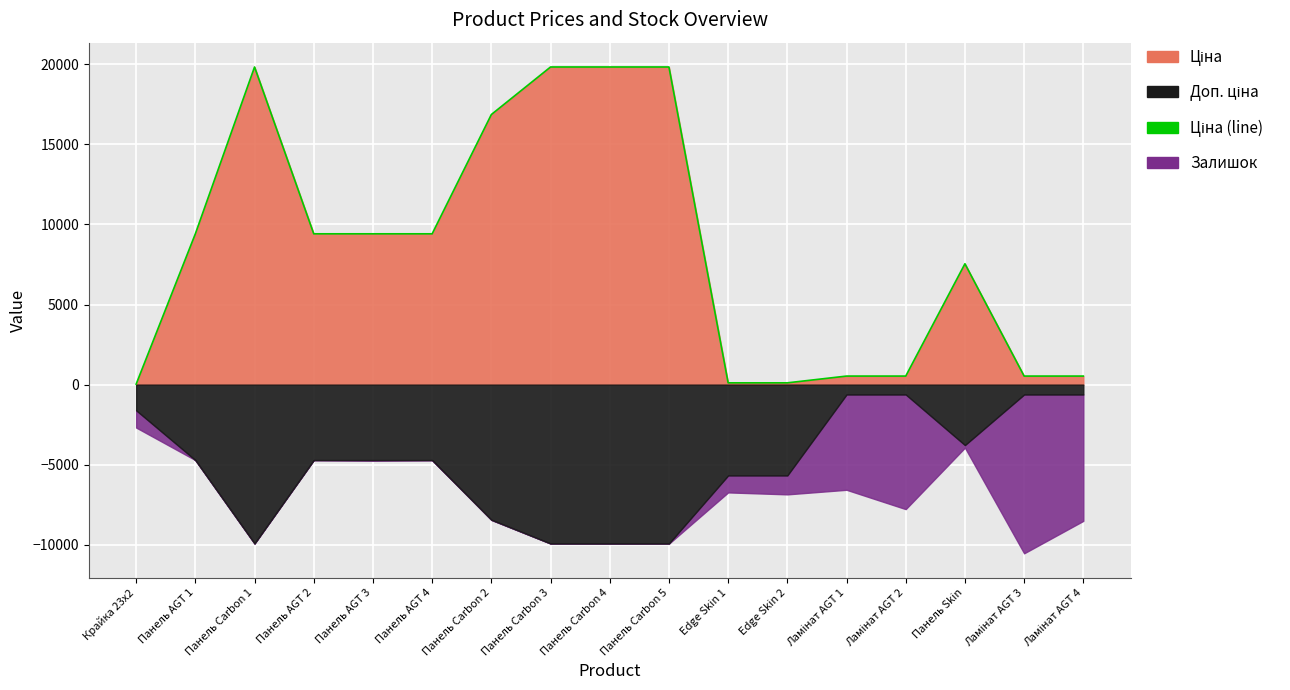

Reading left to right, extract all data points from this chart.

Крайка 23x2=32.0	Панель AGT 1=9416.9	Панель Carbon 1=19831.1	Панель AGT 2=9416.9	Панель AGT 3=9416.9	Панель AGT 4=9416.9	Панель Carbon 2=16863.2	Панель Carbon 3=19831.1	Панель Carbon 4=19831.1	Панель Carbon 5=19831.1	Edge Skin 1=113.3	Edge Skin 2=113.3	Ламінат AGT 1=535.4	Ламінат AGT 2=535.4	Панель Skin=7545.9	Ламінат AGT 3=535.4	Ламінат AGT 4=535.4